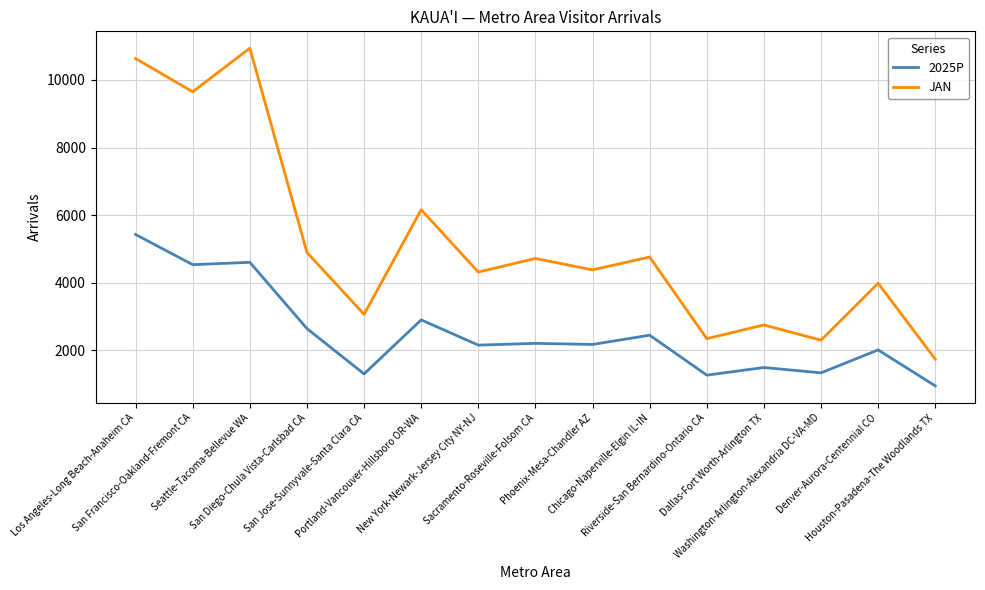

True or false: JAN and 2025P cross at least once.

False